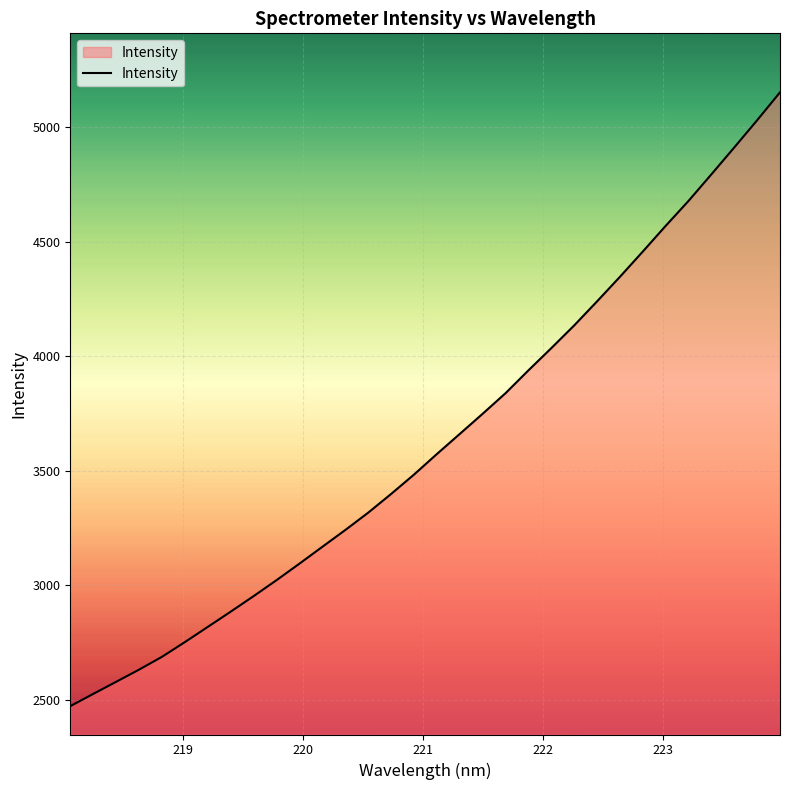

What is the smallest value displayed?

2472.3